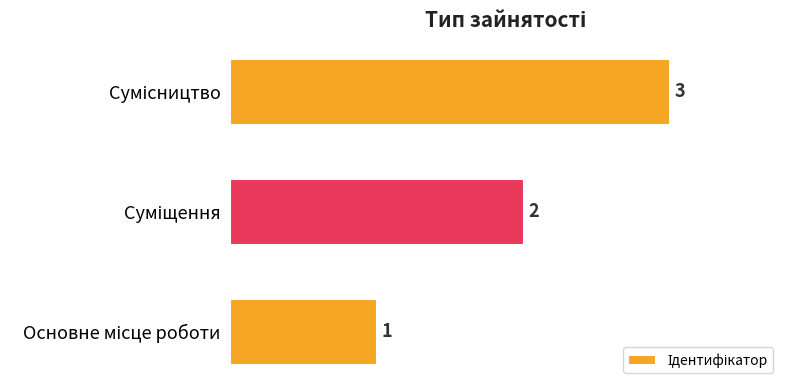

Count the values in the range 1 to 3.

3